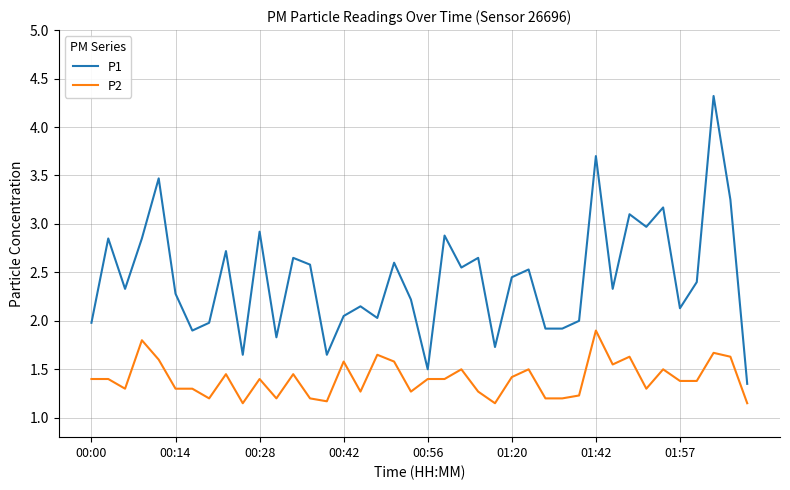

What is the difference between the maximum and minimum values in the P2 series?

0.8